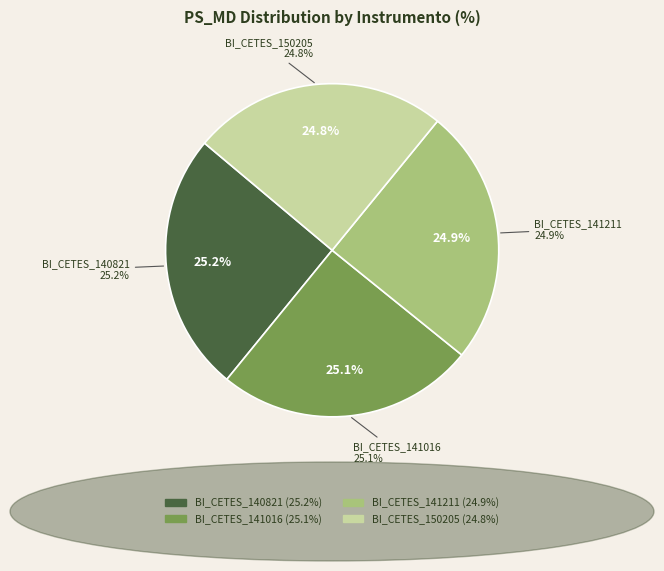

Is it true that BI_CETES_141211 is 25% of the pie?

True